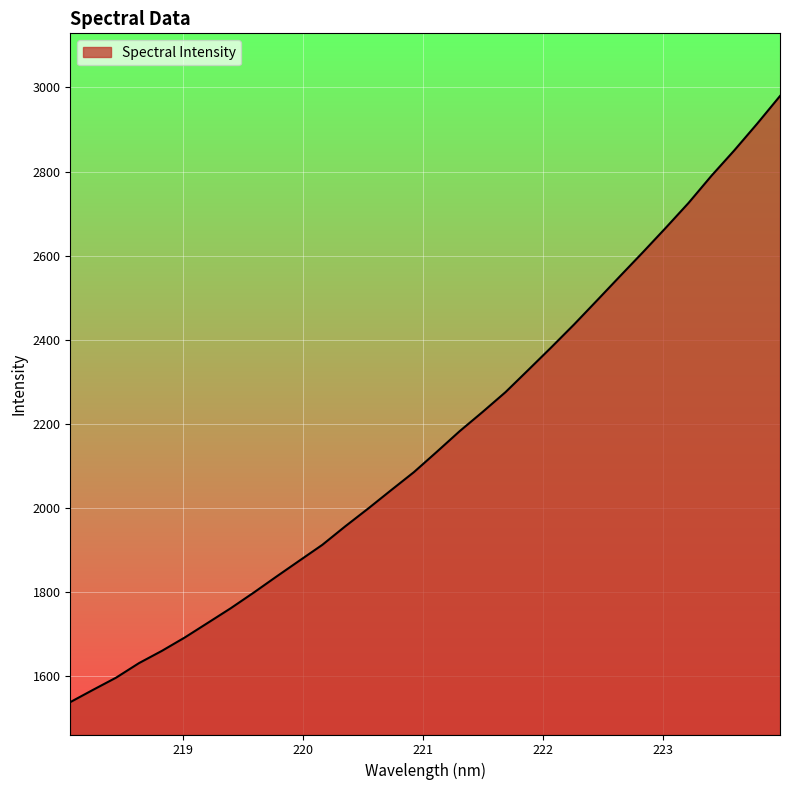

What is the minimum value shown in the chart?

1539.0